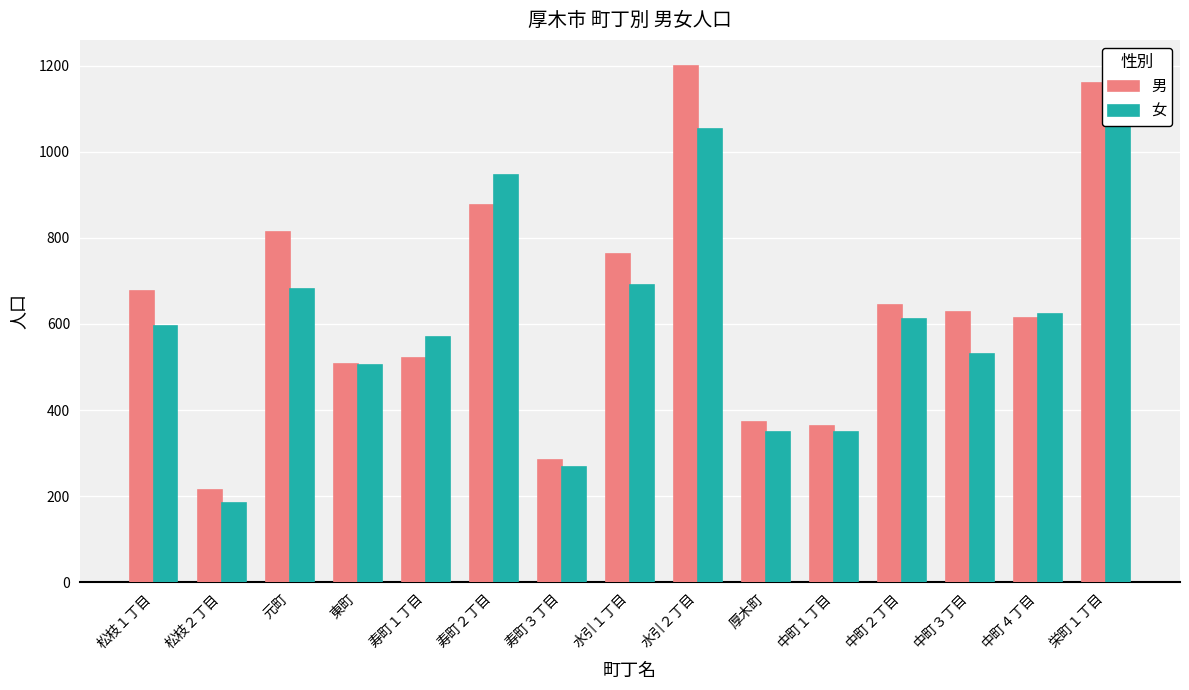

Which series changed the most between 中町１丁目 and 中町２丁目?

男